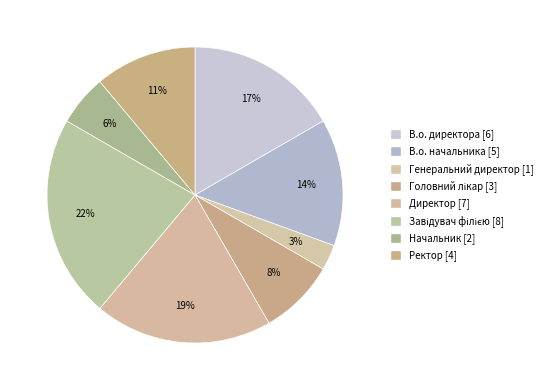

How many segments does this pie chart have?

8